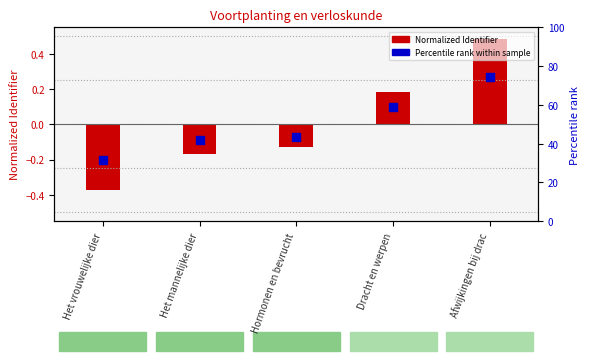

Which series has the largest total across all categories?

Percentile rank